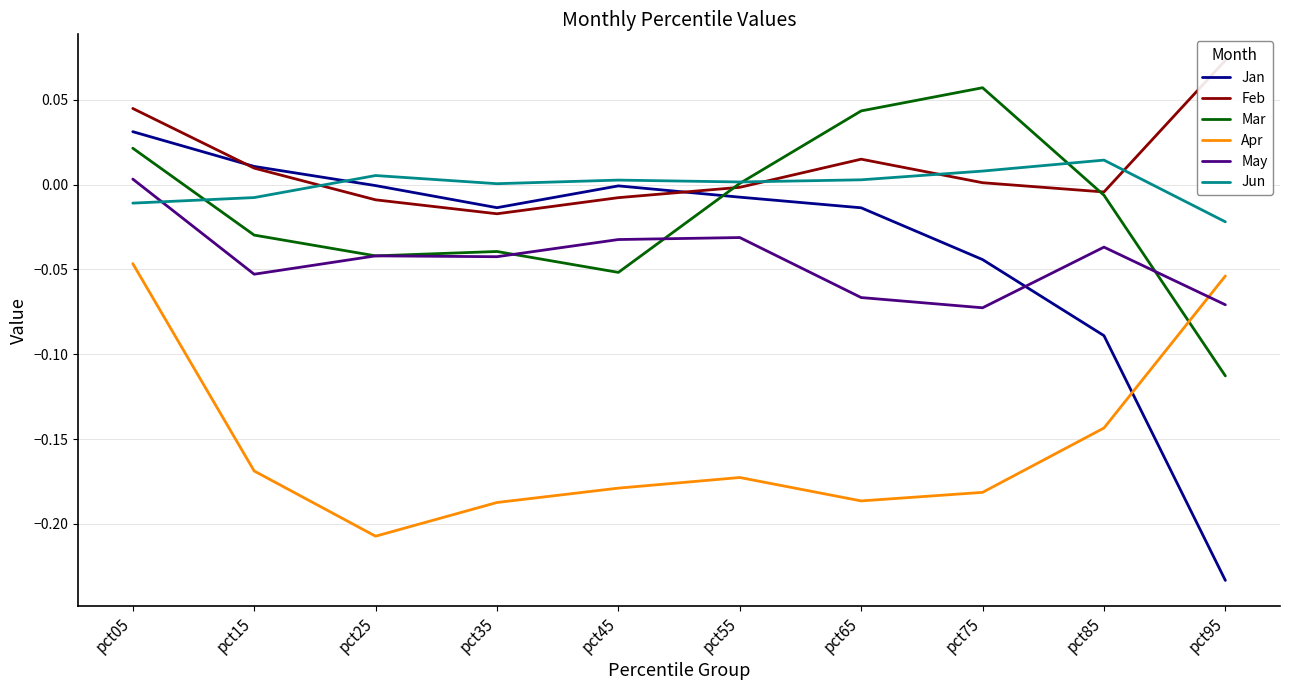

What is the difference between the highest and lowest values at pct15?

0.2